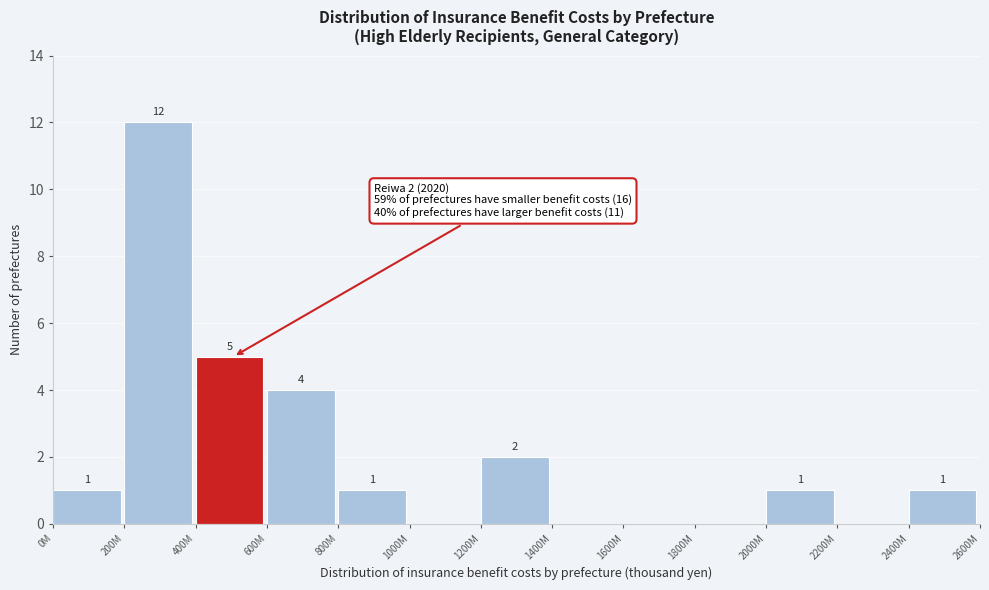

Reading left to right, list all the values displayed in this chart.

0M=1	200M=12	400M=5	600M=4	800M=1	1000M=0	1200M=2	1400M=0	1600M=0	1800M=0	2000M=1	2200M=0	2400M=1